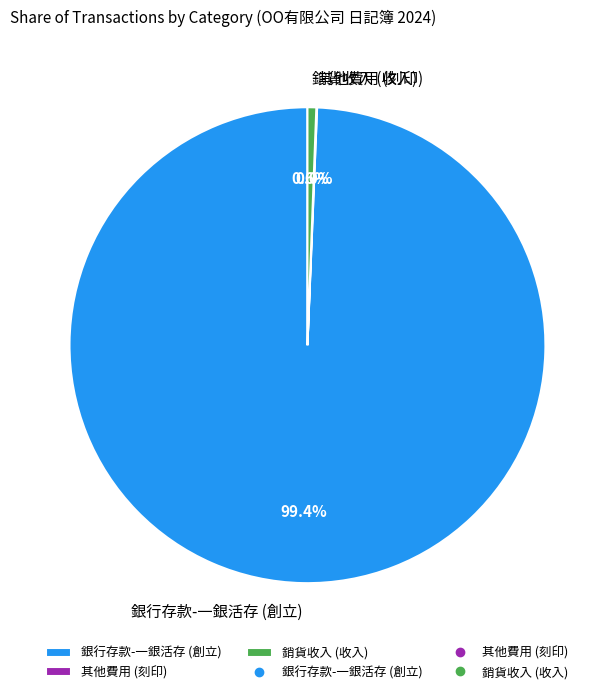

Is there a majority slice in this chart?

Yes